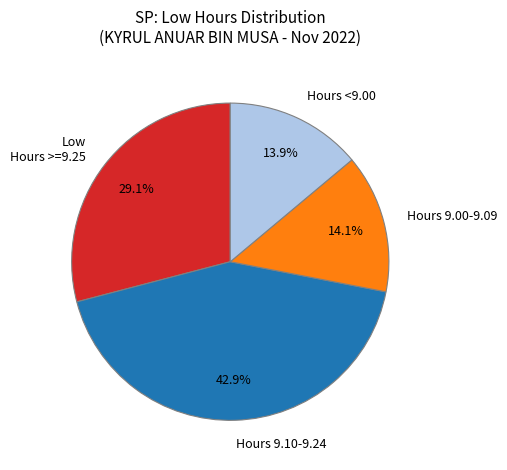

Is there a majority slice in this chart?

No